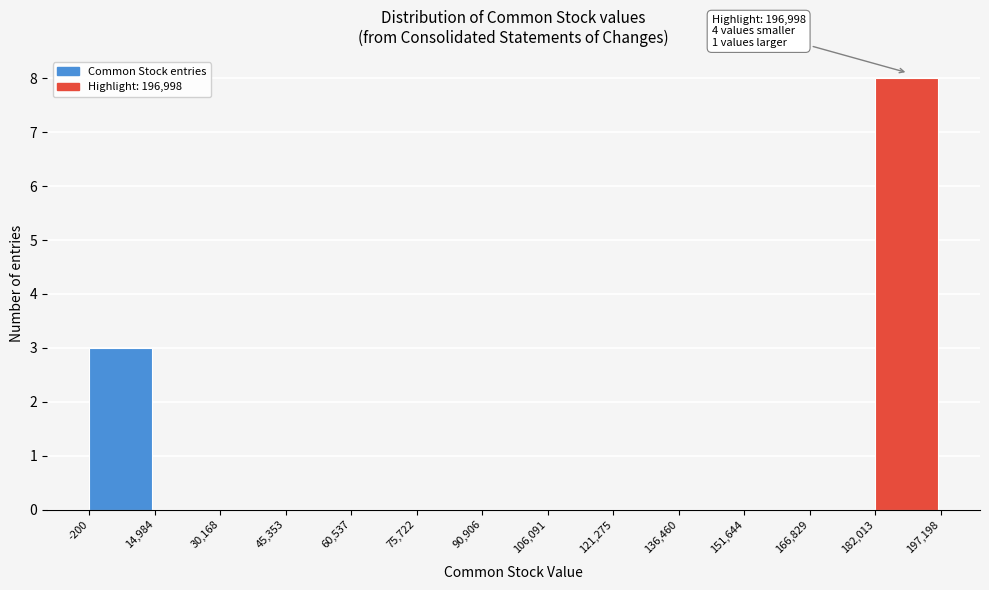

Which range on the x-axis has the tallest bar?

182,013 to 197,198